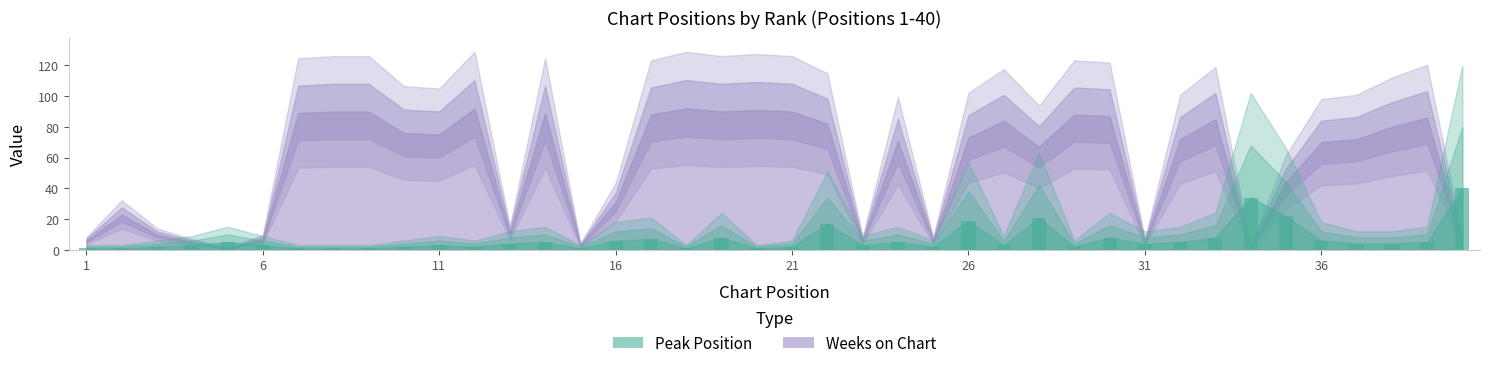

How many bars are there in total?

40